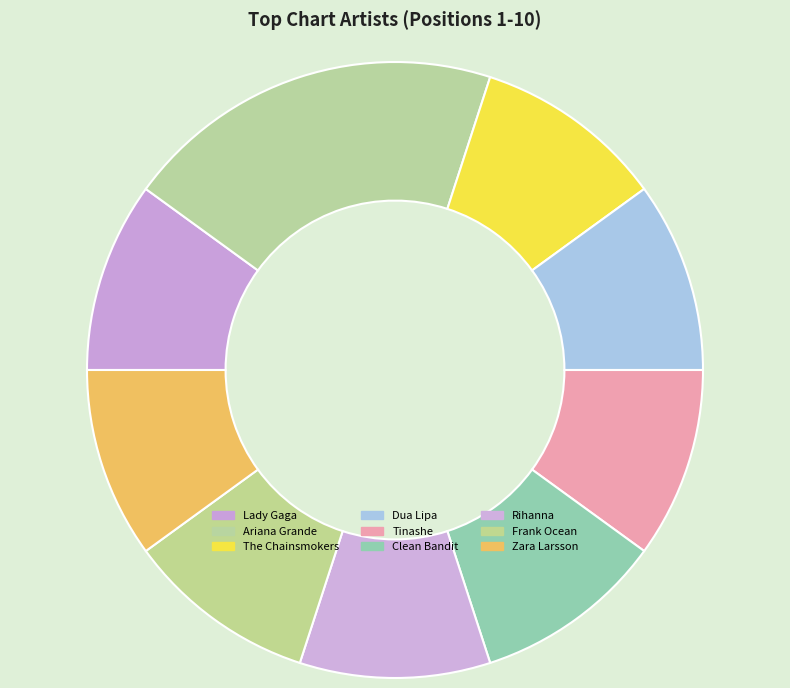

The Lady Gaga slice represents 10% of the pie. True or false?

True